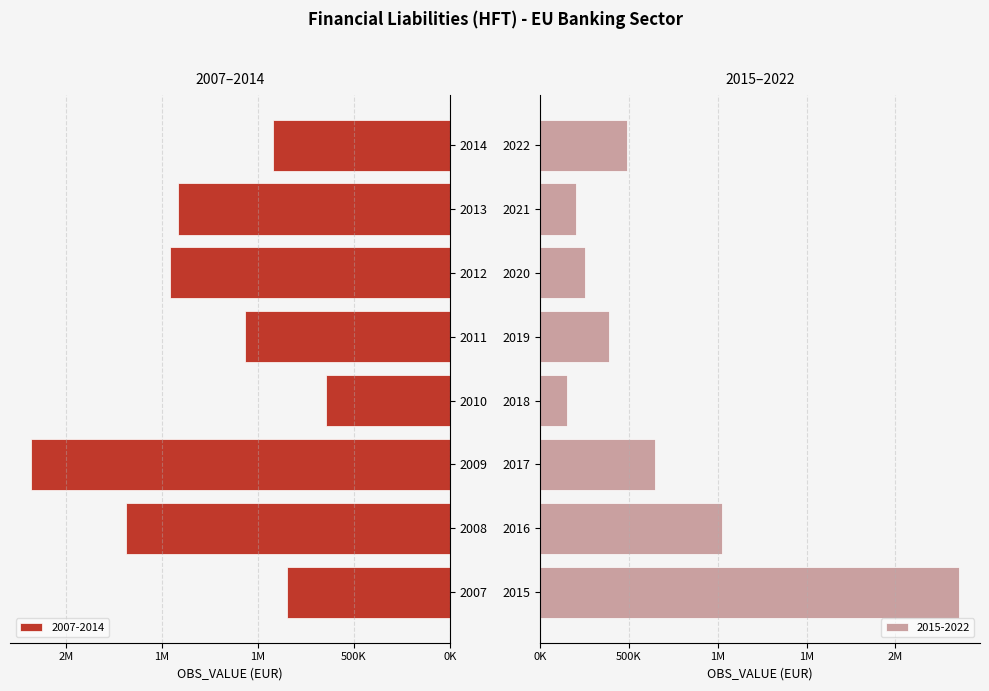

What is the sum of all values?

15732419.5